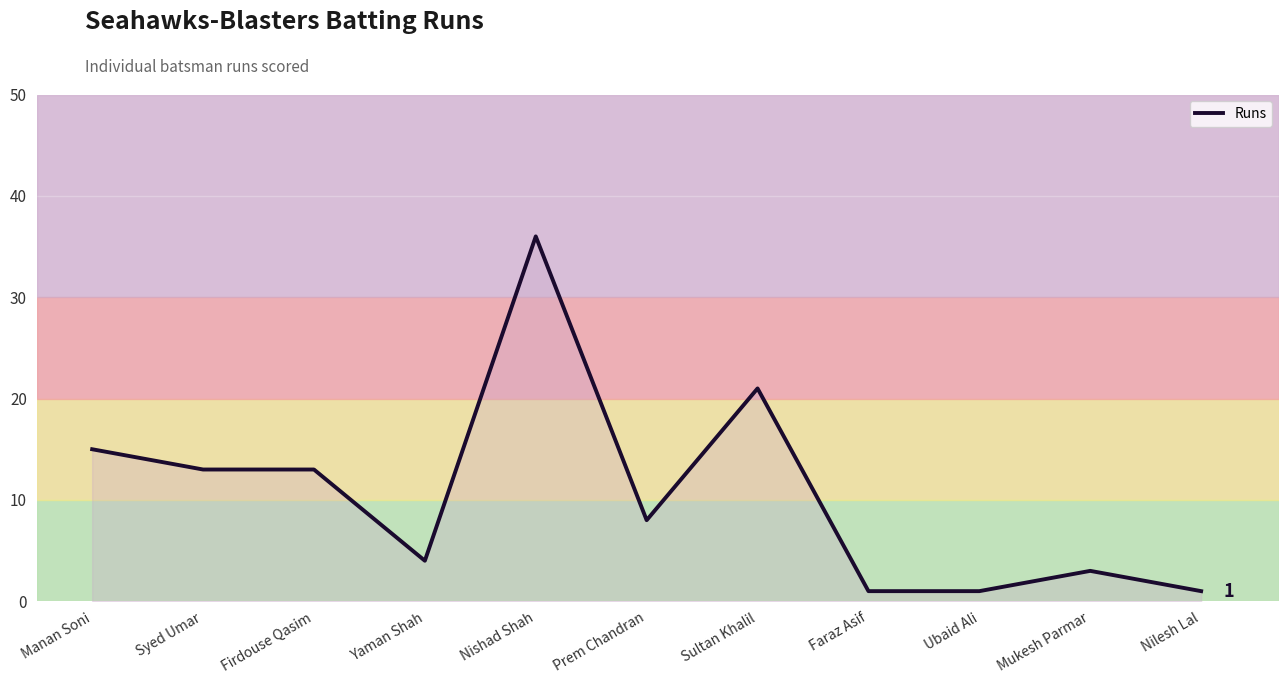

What is the average value?

11